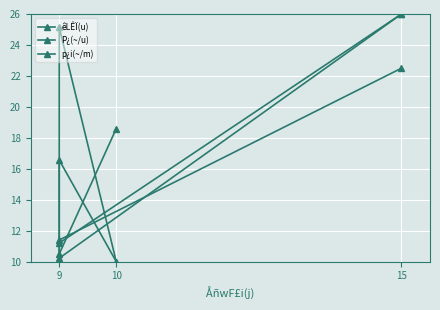

True or false: êLÊÏ(u) has a value of 16.8 at 9.

False